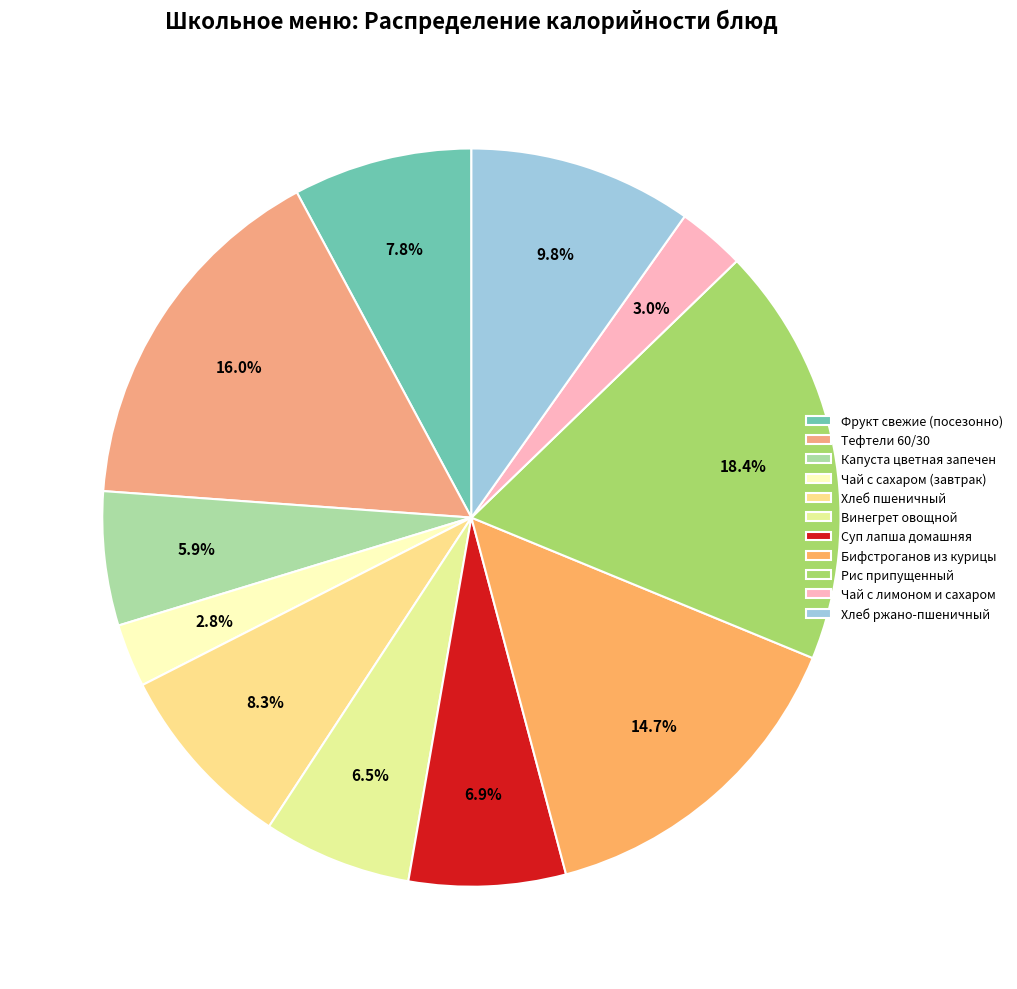

The Чай с сахаром (завтрак) slice represents 15% of the pie. True or false?

False